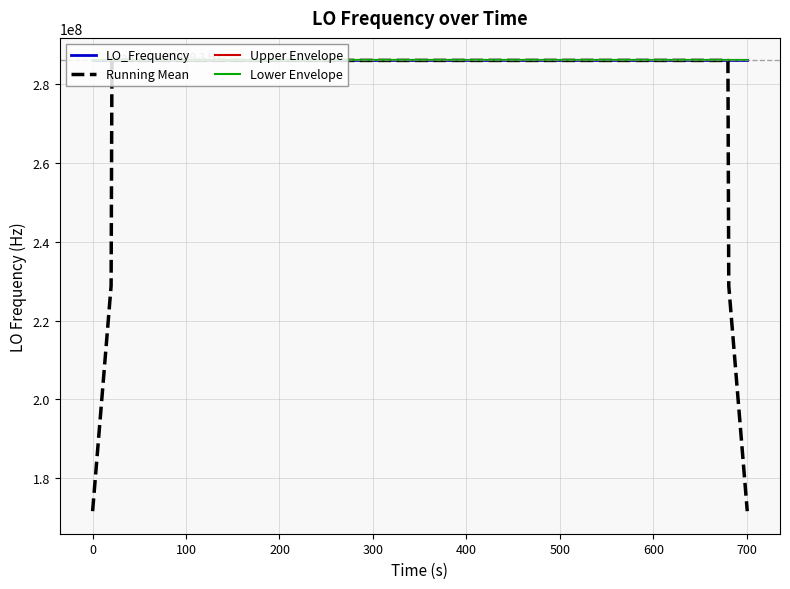

True or false: Running Mean has more than 1 points higher than both neighbors.

True